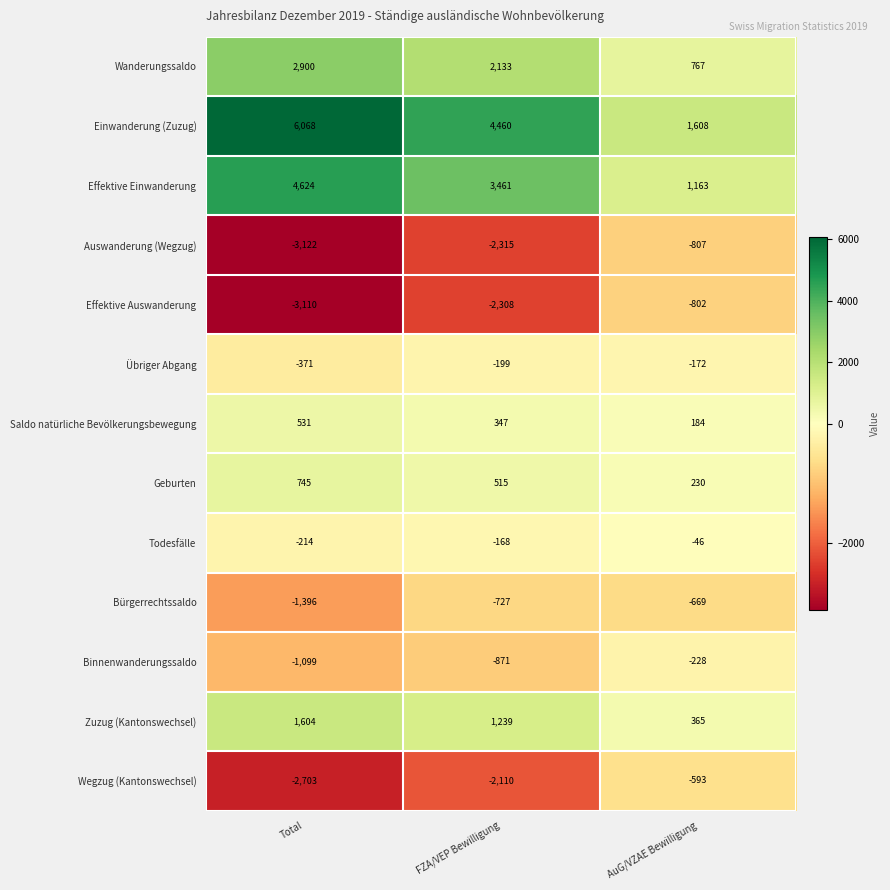

Rank the series by their maximum value, from lowest to highest.

Auswanderung (Wegzug), Effektive Auswanderung, Bürgerrechtssaldo, Wegzug (Kantonswechsel), Binnenwanderungssaldo, Übriger Abgang, Todesfälle, Saldo natürliche Bevölkerungsbewegung, Geburten, Zuzug (Kantonswechsel), Wanderungssaldo, Effektive Einwanderung, Einwanderung (Zuzug)